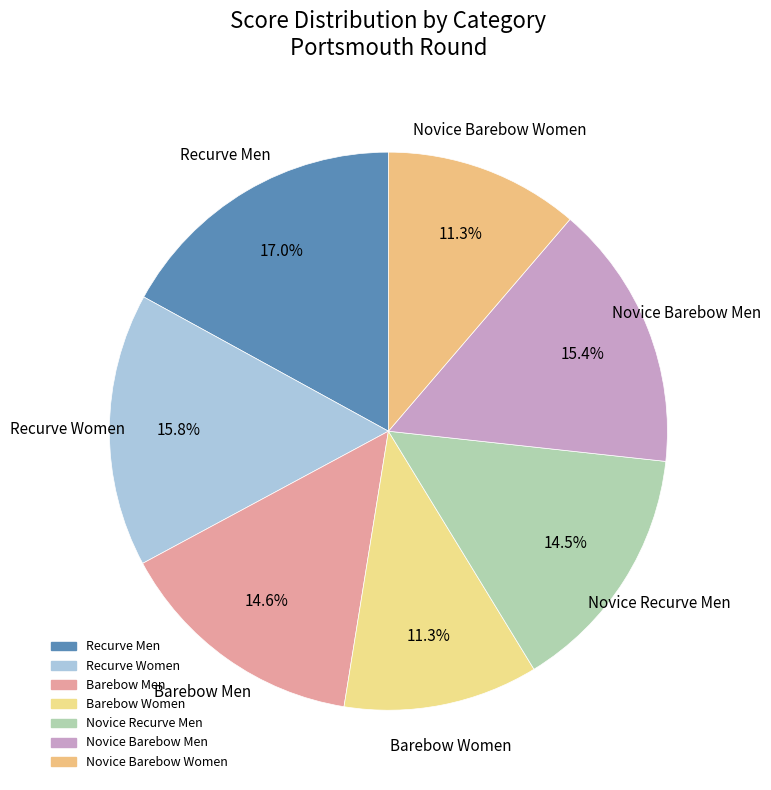

What portion of the pie excludes Barebow Men?

85.4%